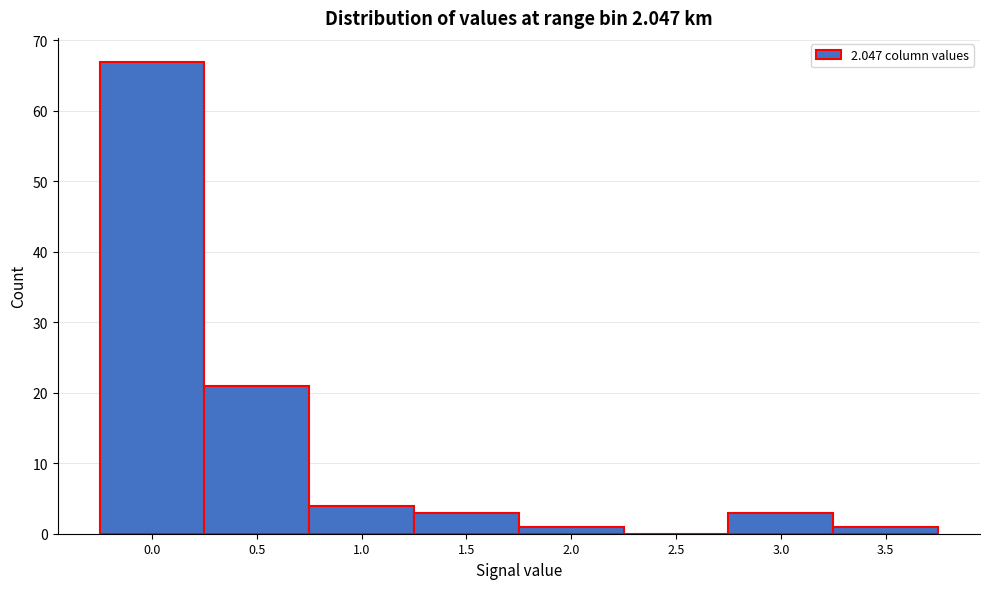

Reading right to left, extract all data points from this chart.

3.5=1	3.0=3	2.5=0	2.0=1	1.5=3	1.0=4	0.5=21	0.0=67